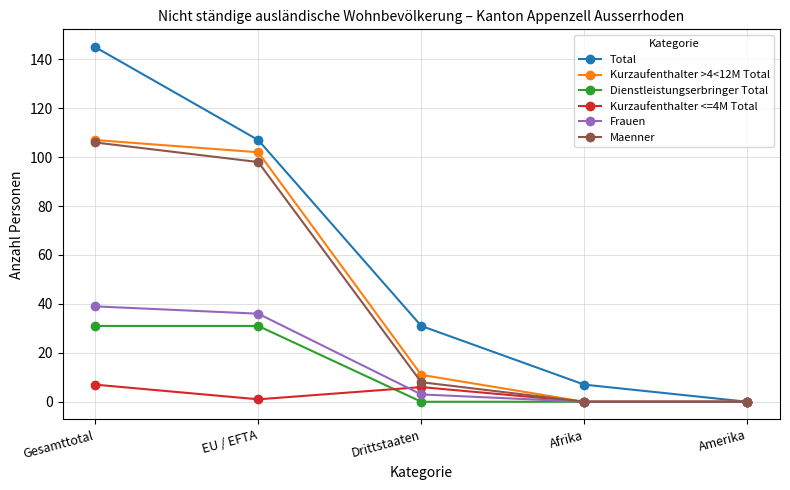

Between EU / EFTA and Amerika, which series saw the biggest shift?

Total